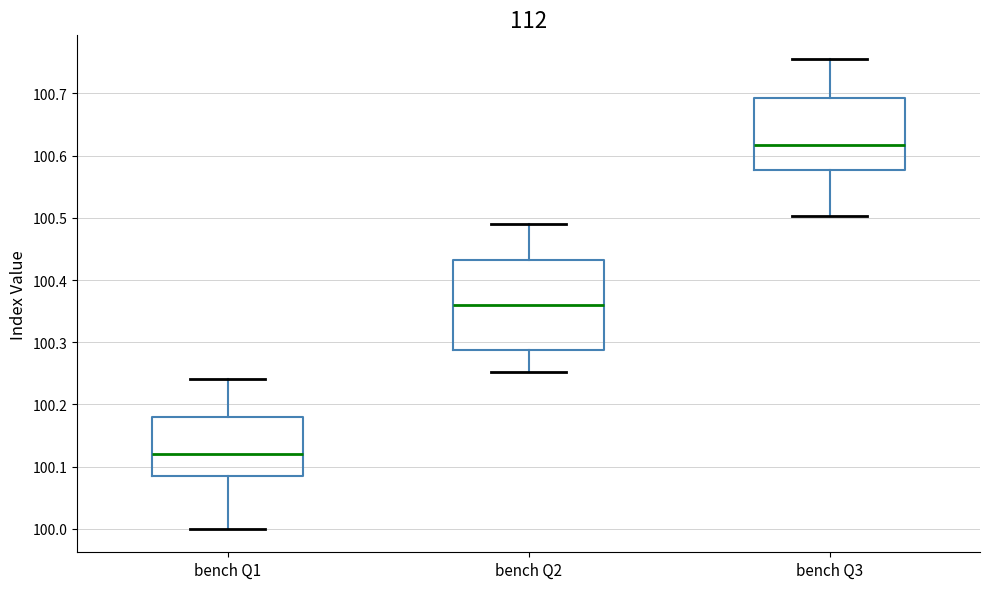

Reading left to right, read every box against the y-axis: the position of its median line, the range the box covers, and the ends of its whiskers. The values are not printed on the chart, so give them approximately, as read against the axis.

bench Q1: median 100.12, box 100.08 to 100.18, whiskers 100.00 to 100.24
bench Q2: median 100.36, box 100.29 to 100.43, whiskers 100.25 to 100.49
bench Q3: median 100.62, box 100.58 to 100.69, whiskers 100.50 to 100.76